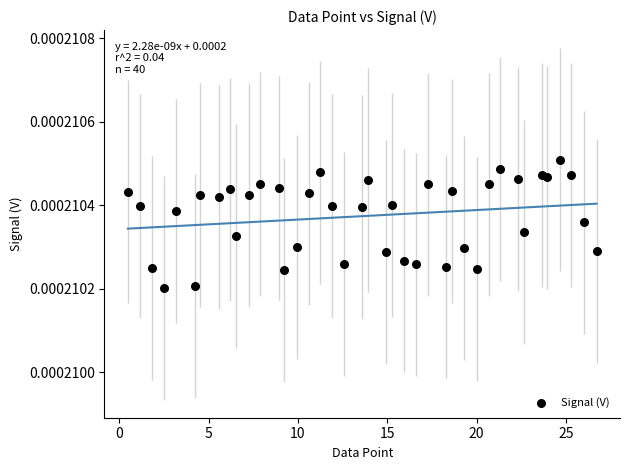

What is the range of X values (max minus min)?

26.2